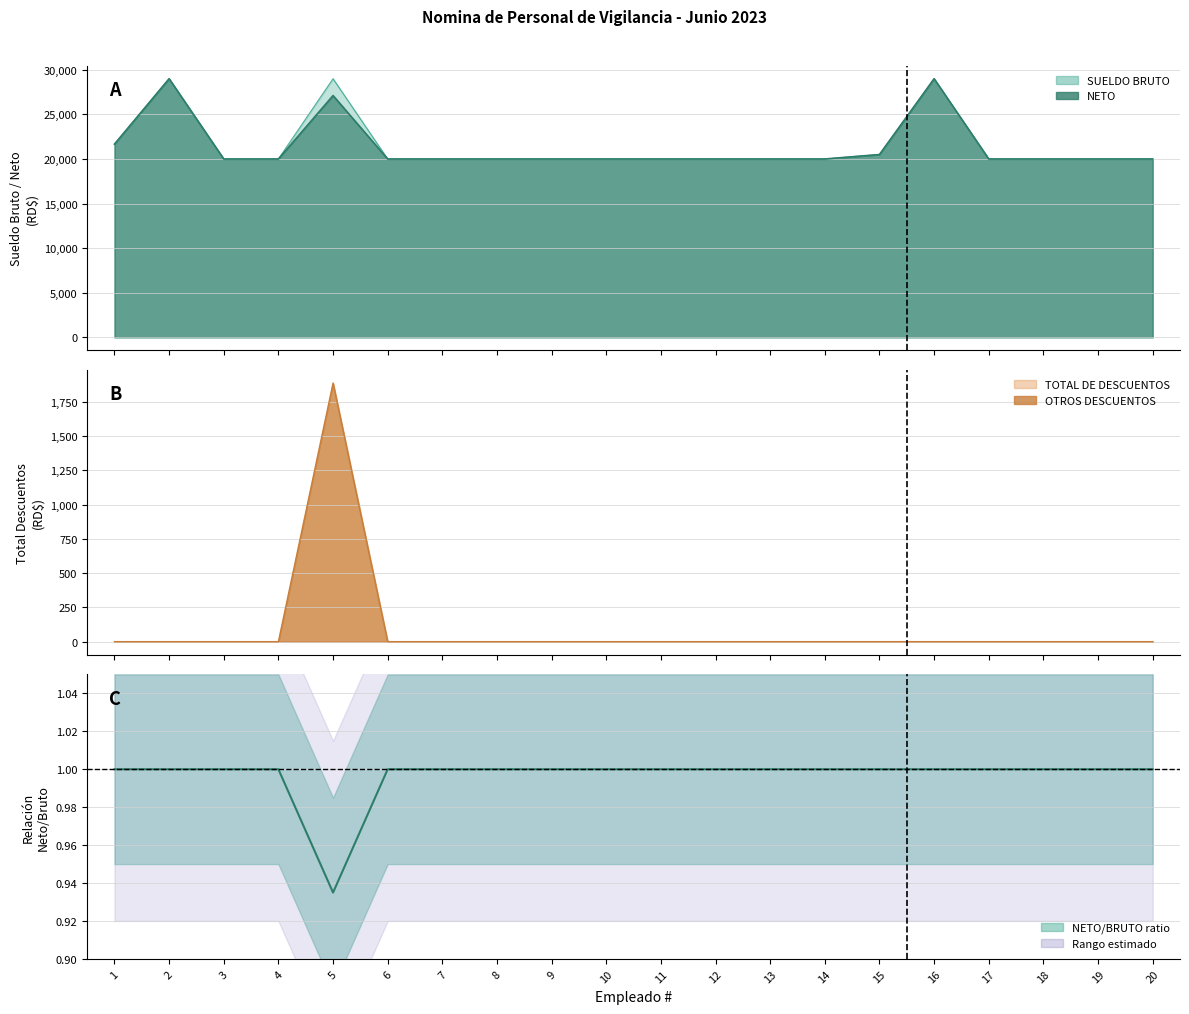

Is the value of OTROS DESCUENTOS at 16 greater than the value of SUELDO BRUTO at 11?

No